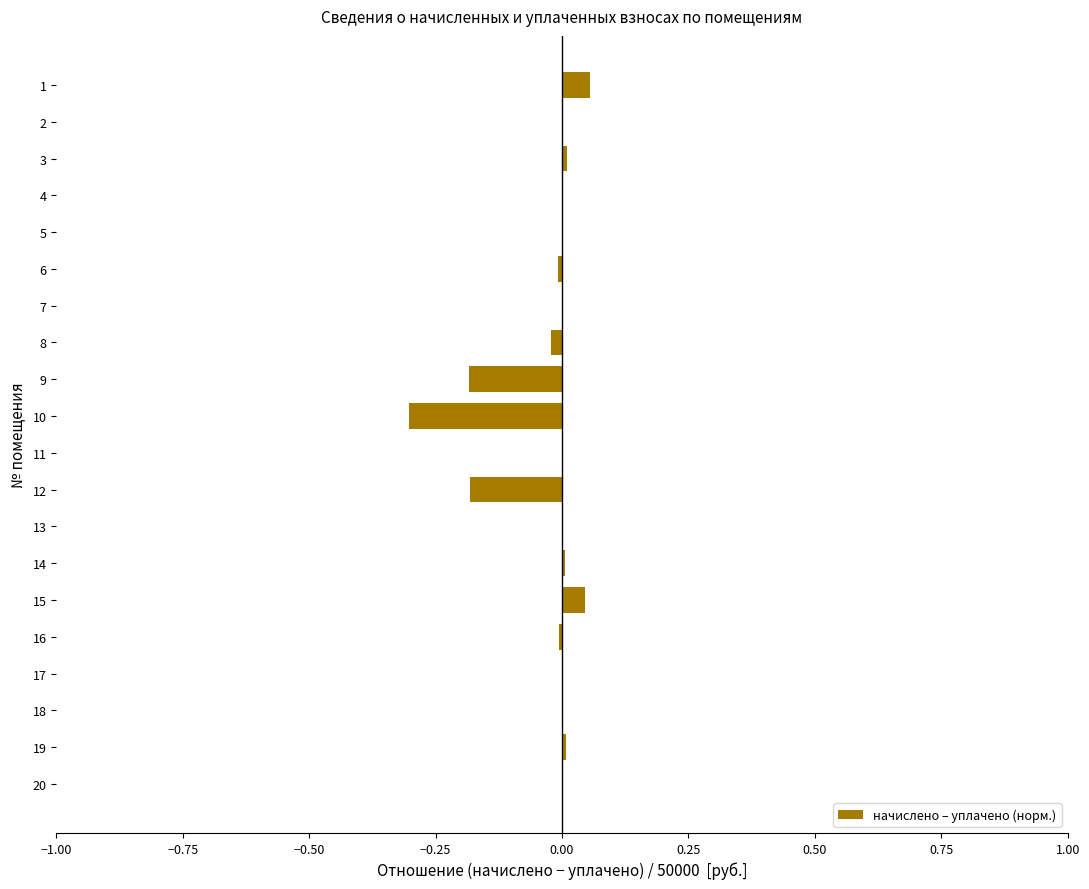

Is it true that the value at 19 is 0.0?

True